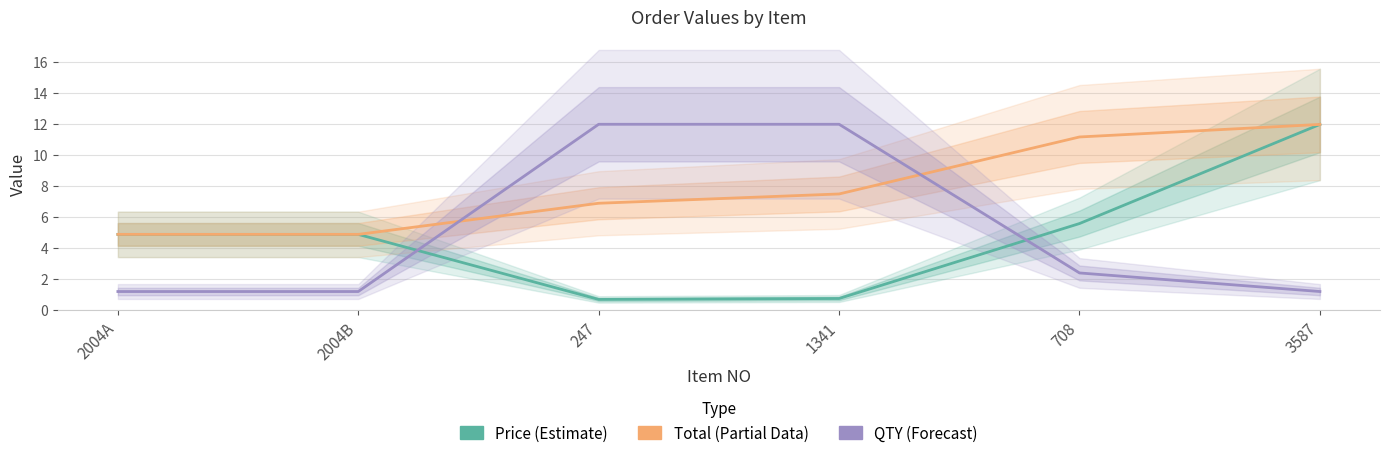

What position from the right is 3587?

1